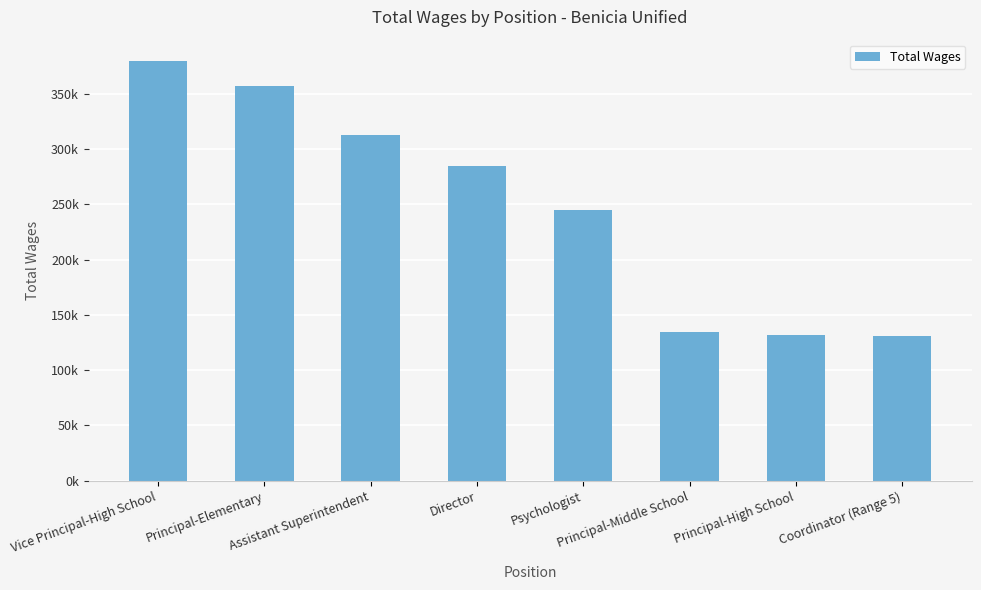

Which has a higher value, Director or Assistant Superintendent?

Assistant Superintendent